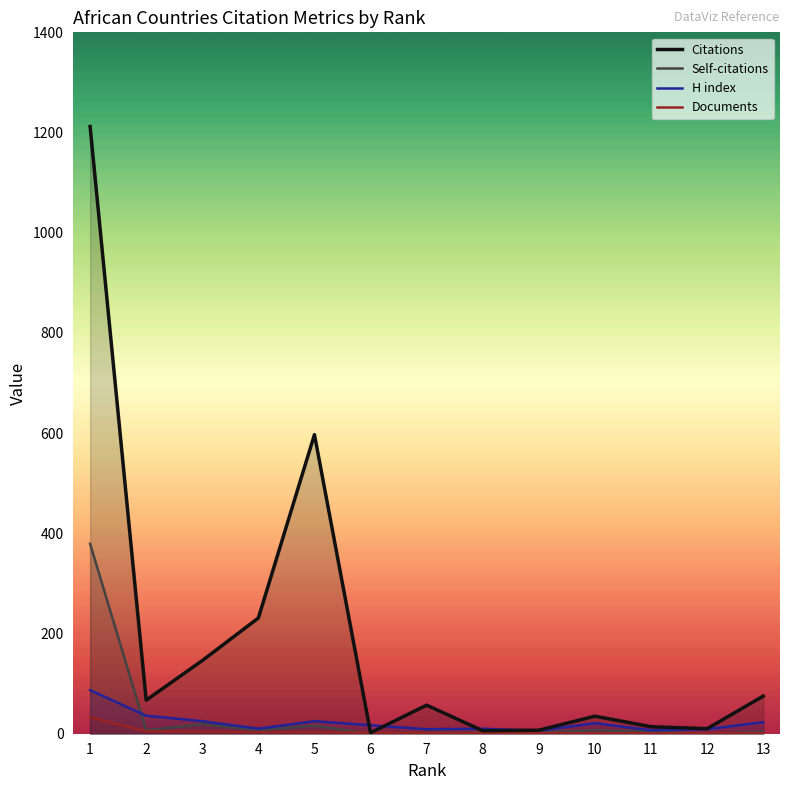

What is the value of the Citations point at the 1st from the left?

1212